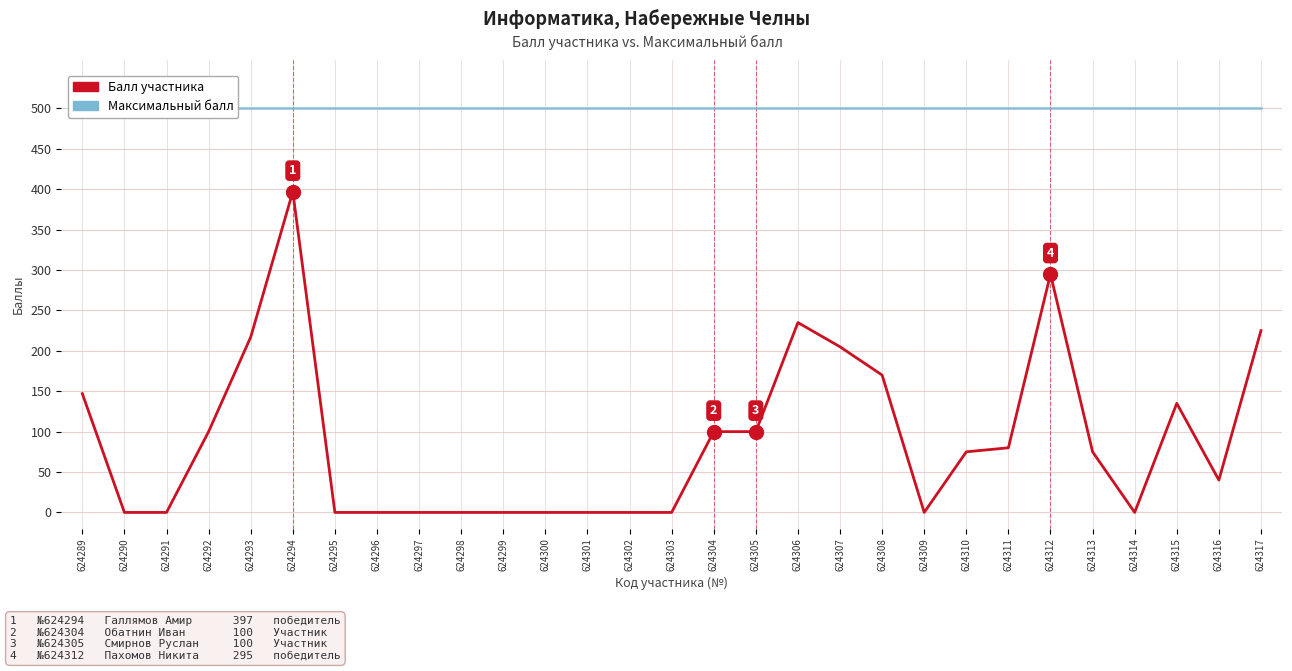

True or false: Максимальный балл and Балл intersect in this chart.

False